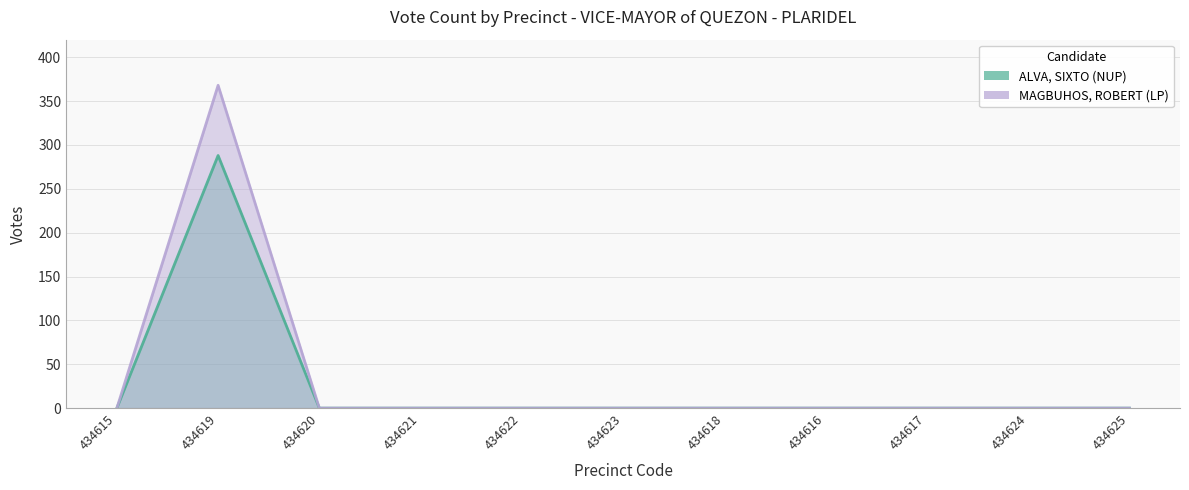

At which category is the sum across all series the highest?

434619